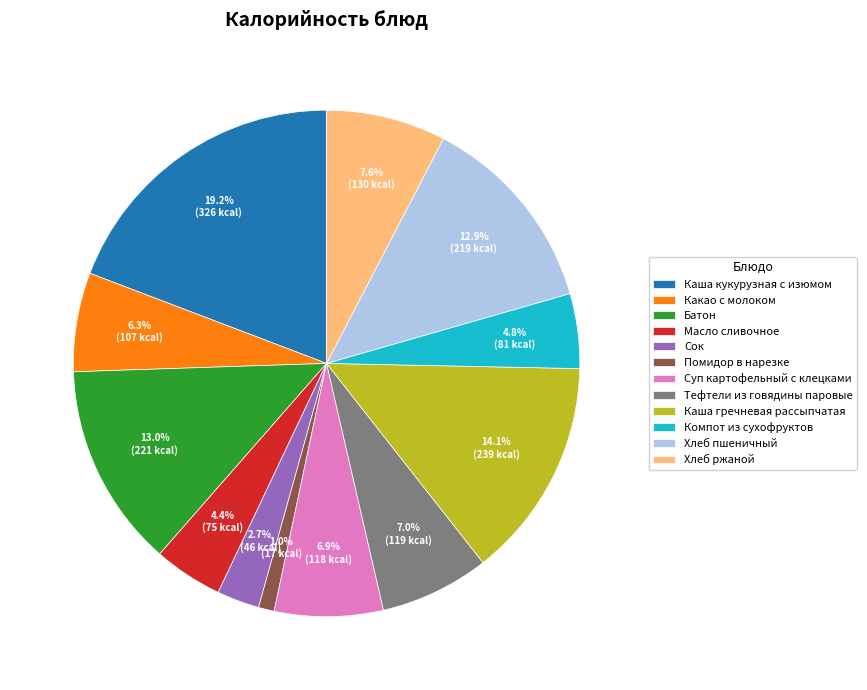

What is the largest slice in the pie chart?

Каша кукурузная с изюмом